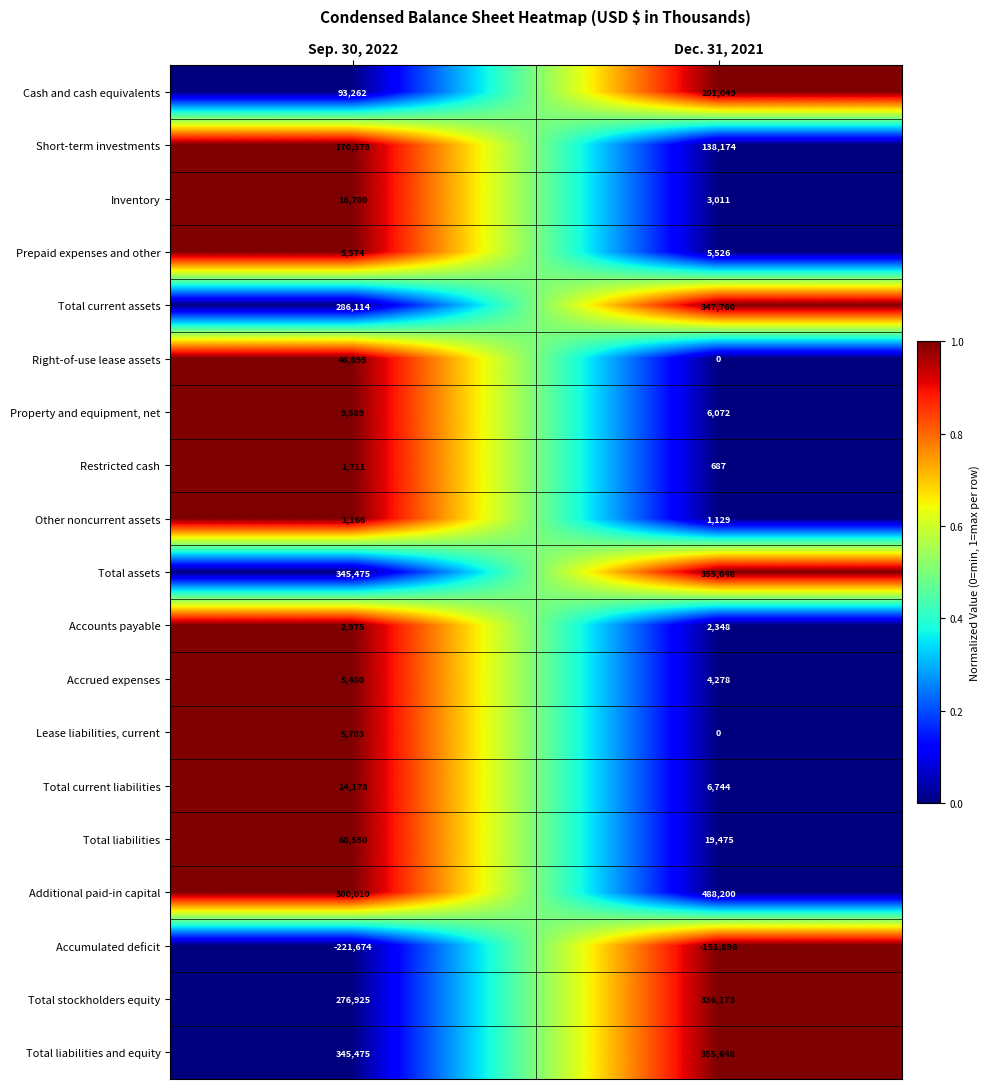

What is the maximum value for Restricted cash?

1711